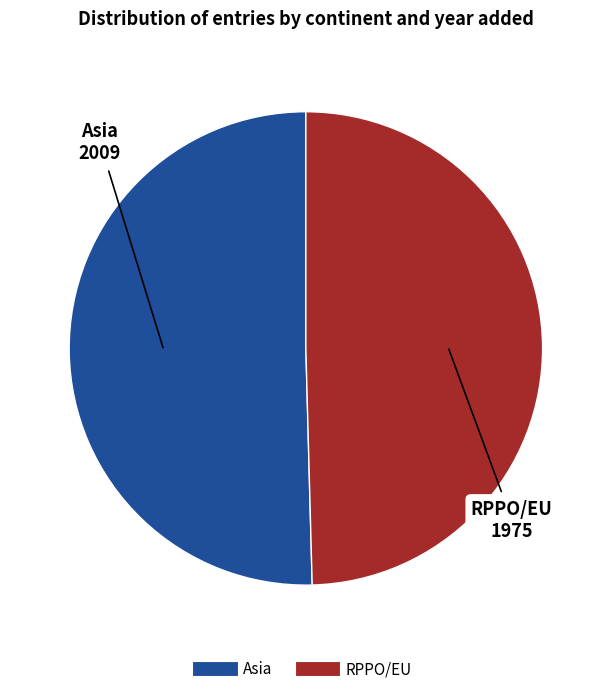

Is there a majority slice in this chart?

Yes